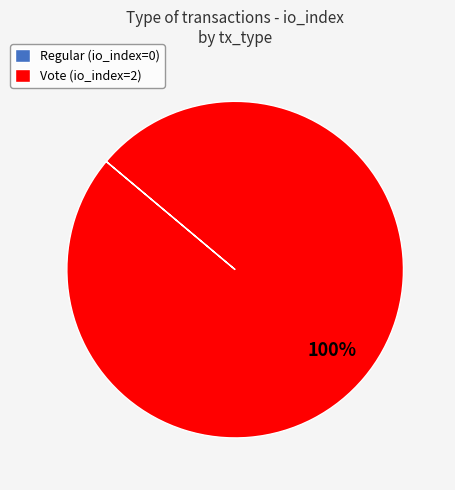

Is it true that Vote is 89% of the pie?

False